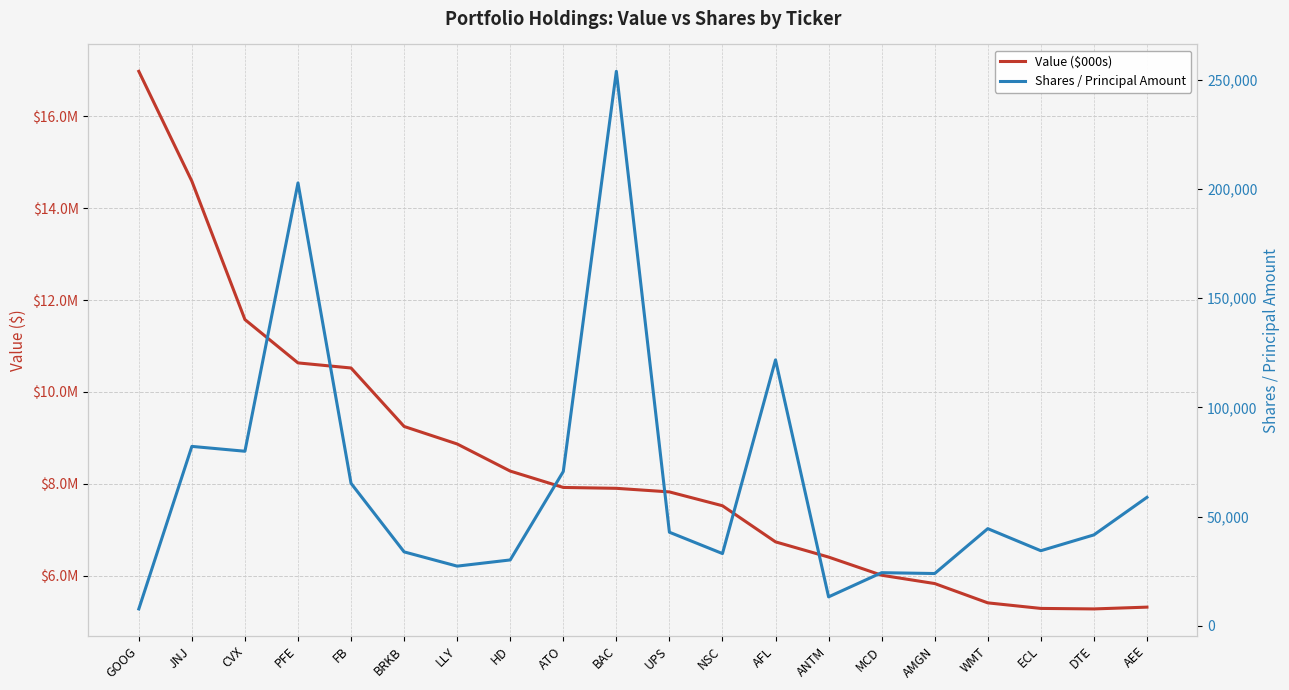

Rank the series by their average value, from highest to lowest.

Value ($000s), Shares / Principal Amount